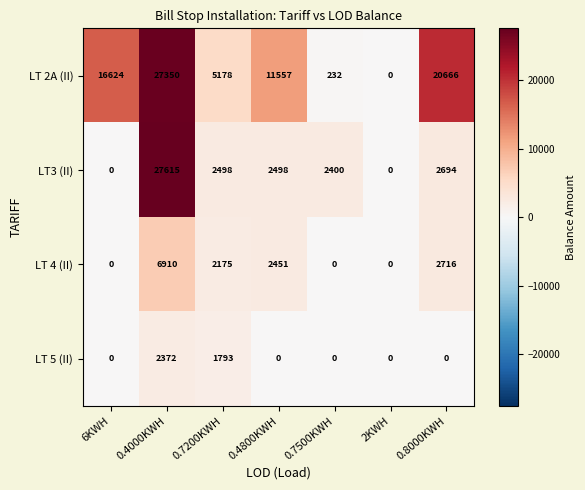

At 0.4000KWH, list the series in order from smallest to largest.

LT 5 (II), LT 4 (II), LT 2A (II), LT3 (II)